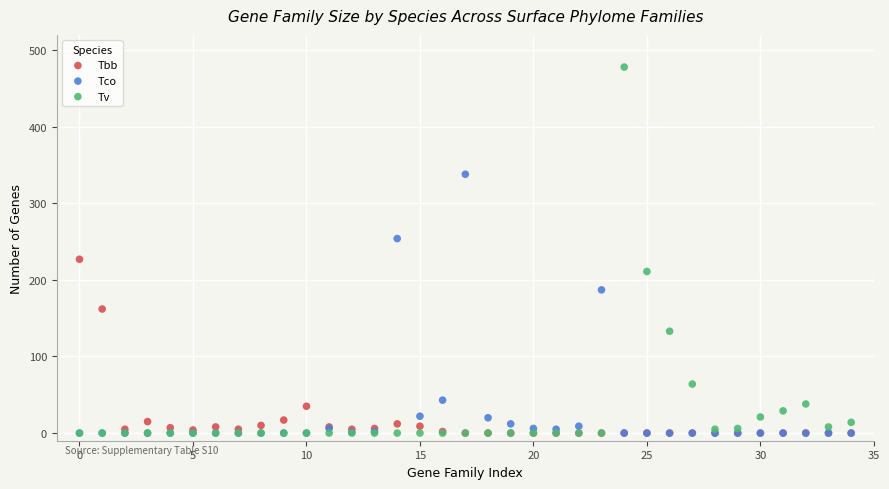

Which series contains the highest Y value?

Tv